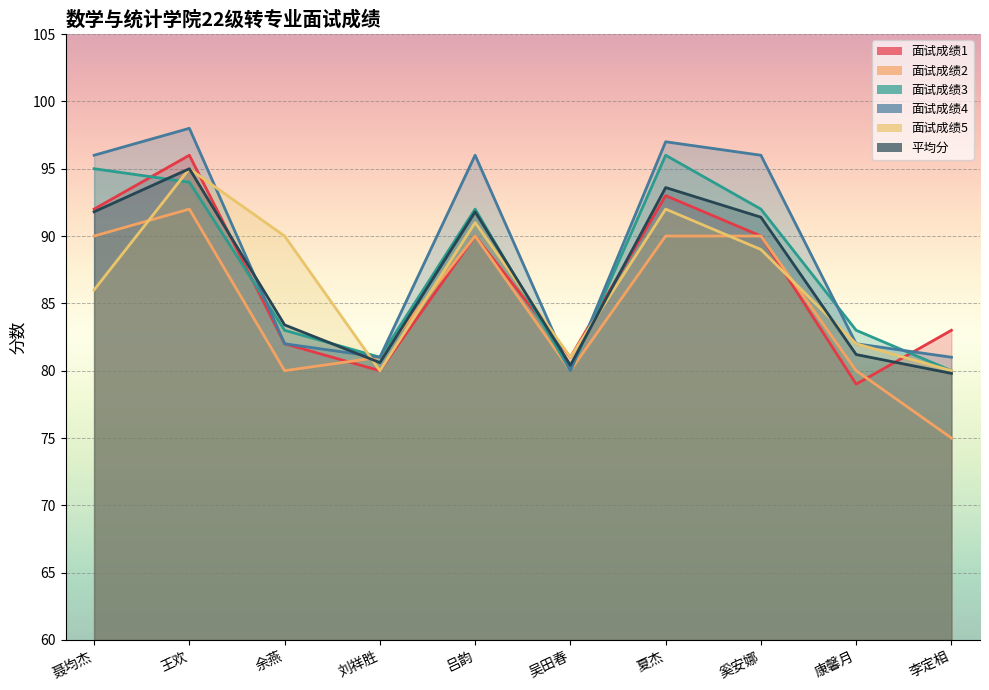

What is the label of the 9th point from the left?

康馨月